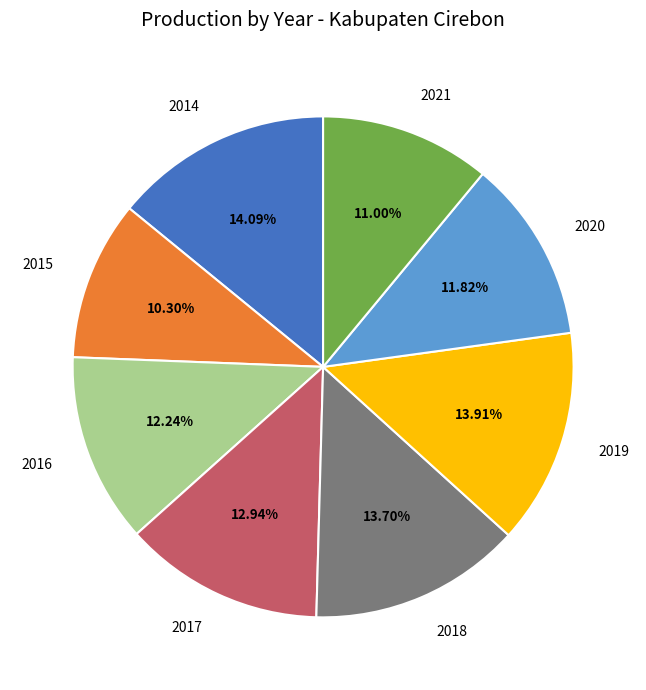

Does any single category account for the majority?

No